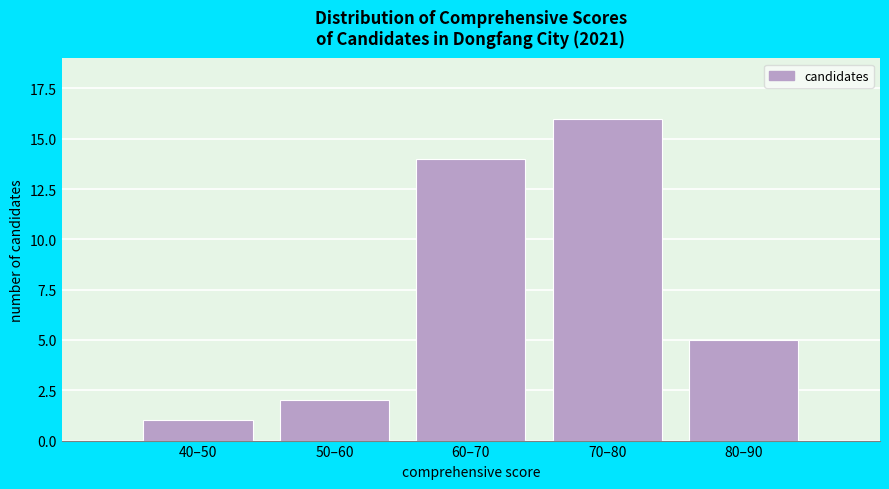

Reading left to right, list all the values displayed in this chart.

40–50=1	50–60=2	60–70=14	70–80=16	80–90=5